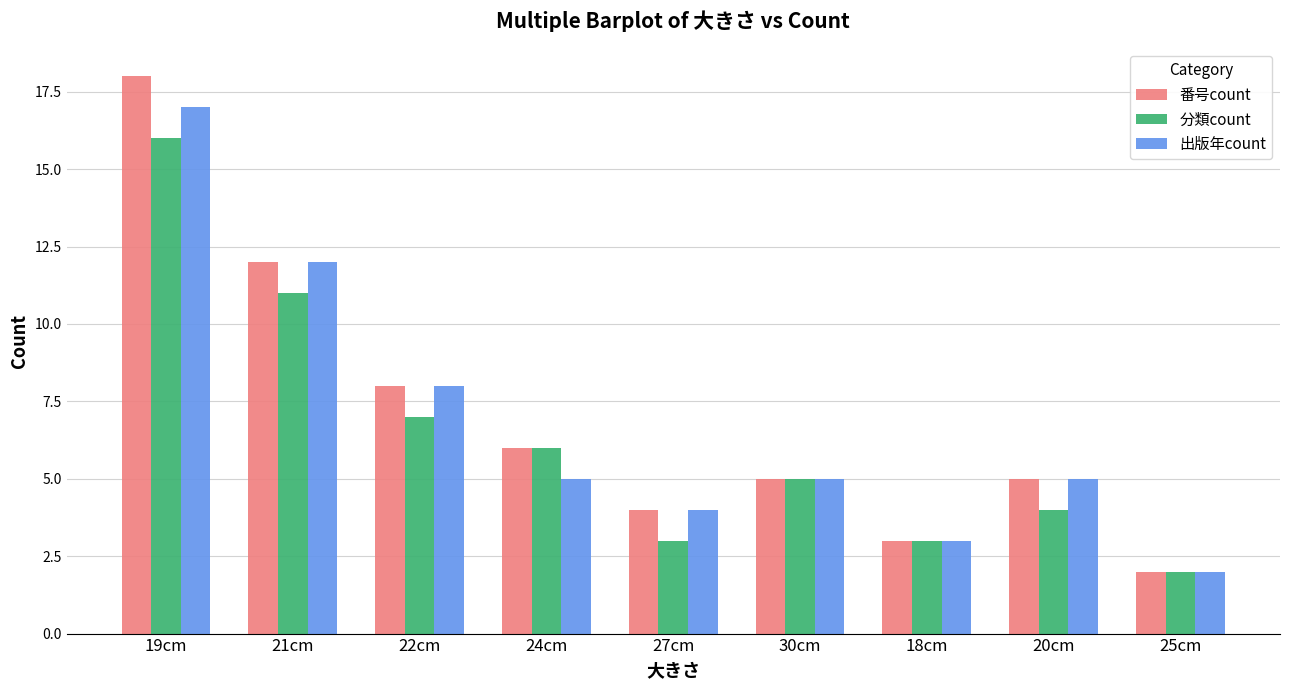

The 番号count series shows 6 at 27cm. True or false?

False